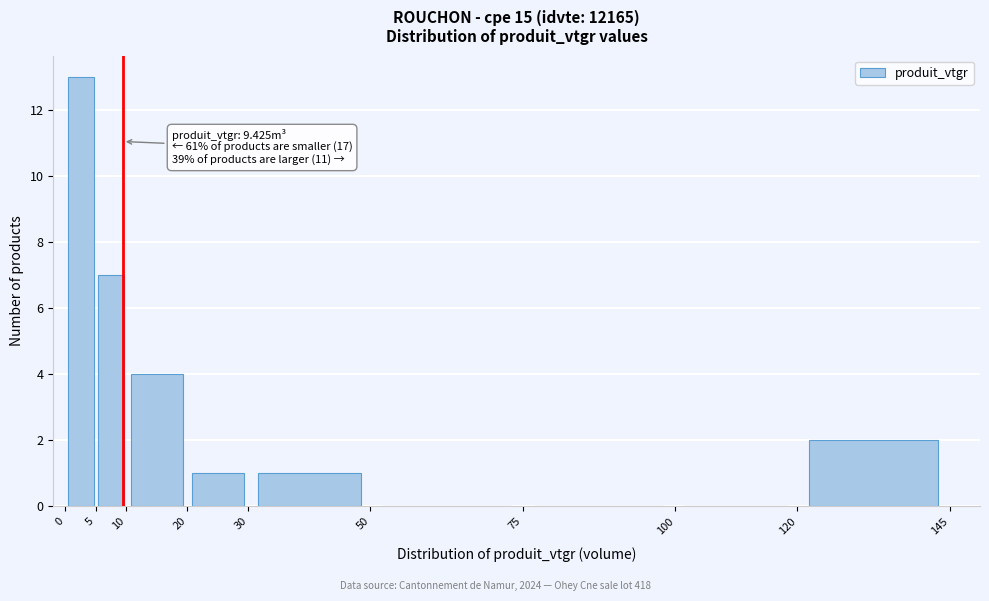

Which range on the x-axis has the tallest bar?

0 to 5